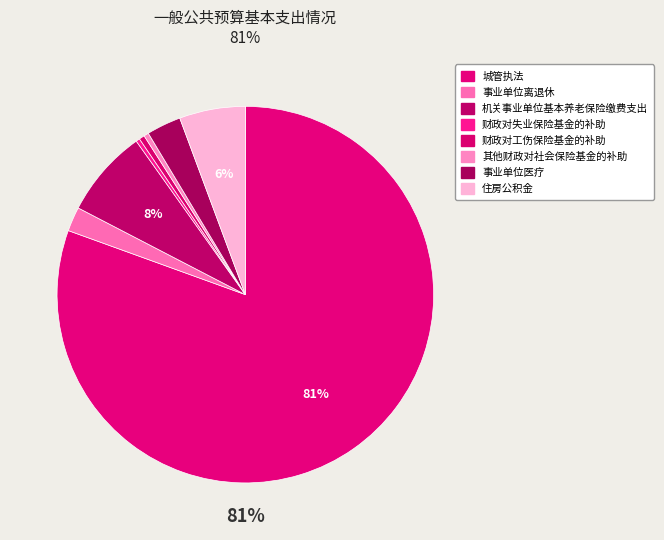

Rank the categories by value from highest to lowest.

城管执法, 机关事业单位基本养老保险缴费支出, 住房公积金, 事业单位医疗, 事业单位离退休, 财政对工伤保险基金的补助, 其他财政对社会保险基金的补助, 财政对失业保险基金的补助